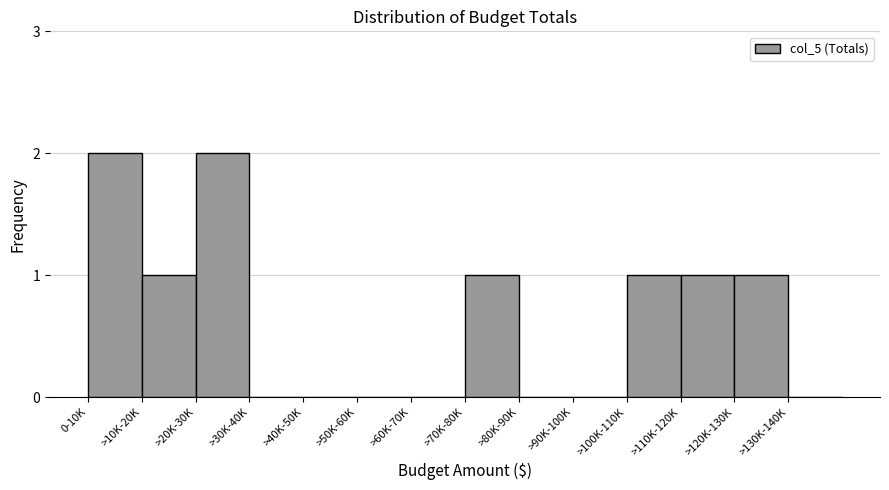

Reading left to right, list all the values displayed in this chart.

0-10K=2	>10K-20K=1	>20K-30K=2	>30K-40K=0	>40K-50K=0	>50K-60K=0	>60K-70K=0	>70K-80K=1	>80K-90K=0	>90K-100K=0	>100K-110K=1	>110K-120K=1	>120K-130K=1	>130K-140K=0